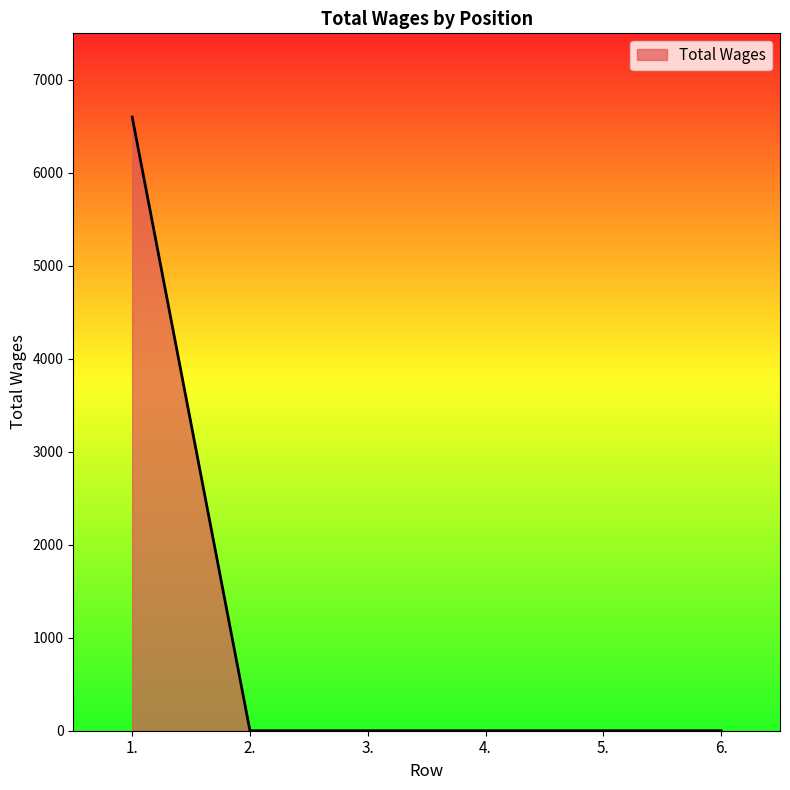

What is the average value?

1100